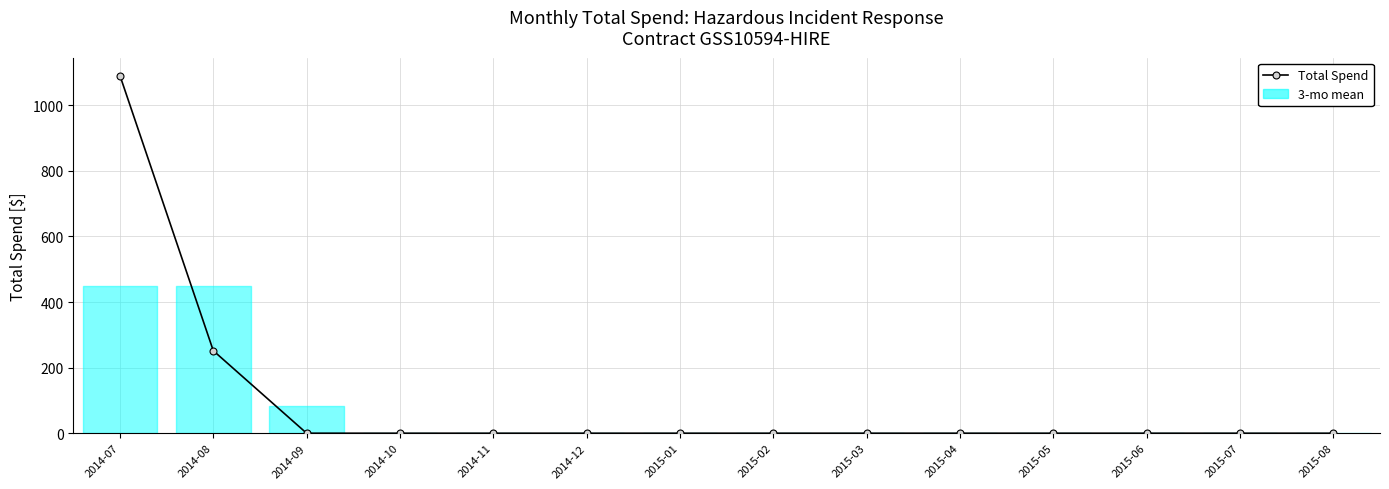

Between 2015-02 and 2015-04, which is larger?

2015-02